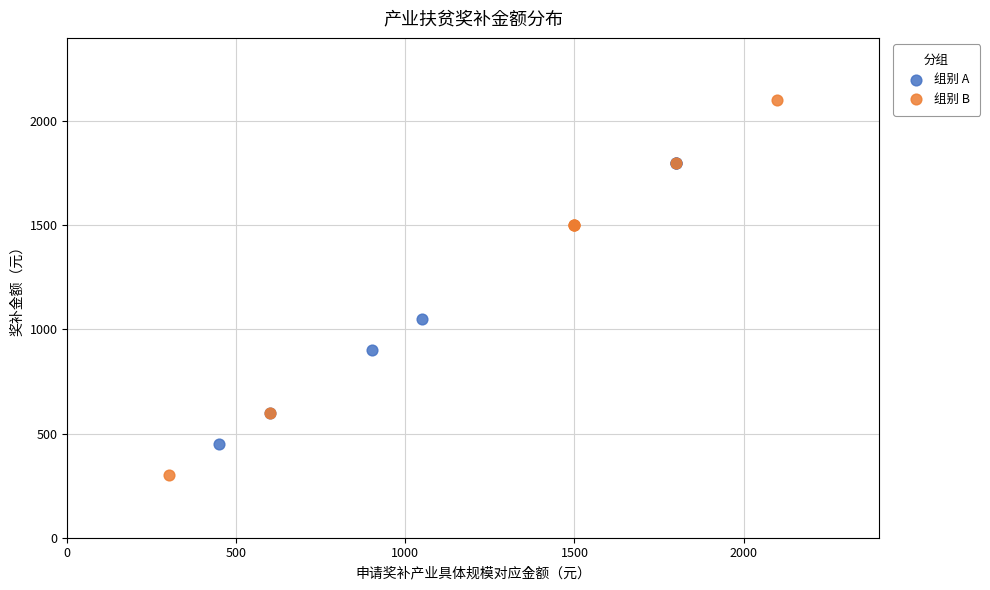

Which series contains the highest Y value?

组别 B